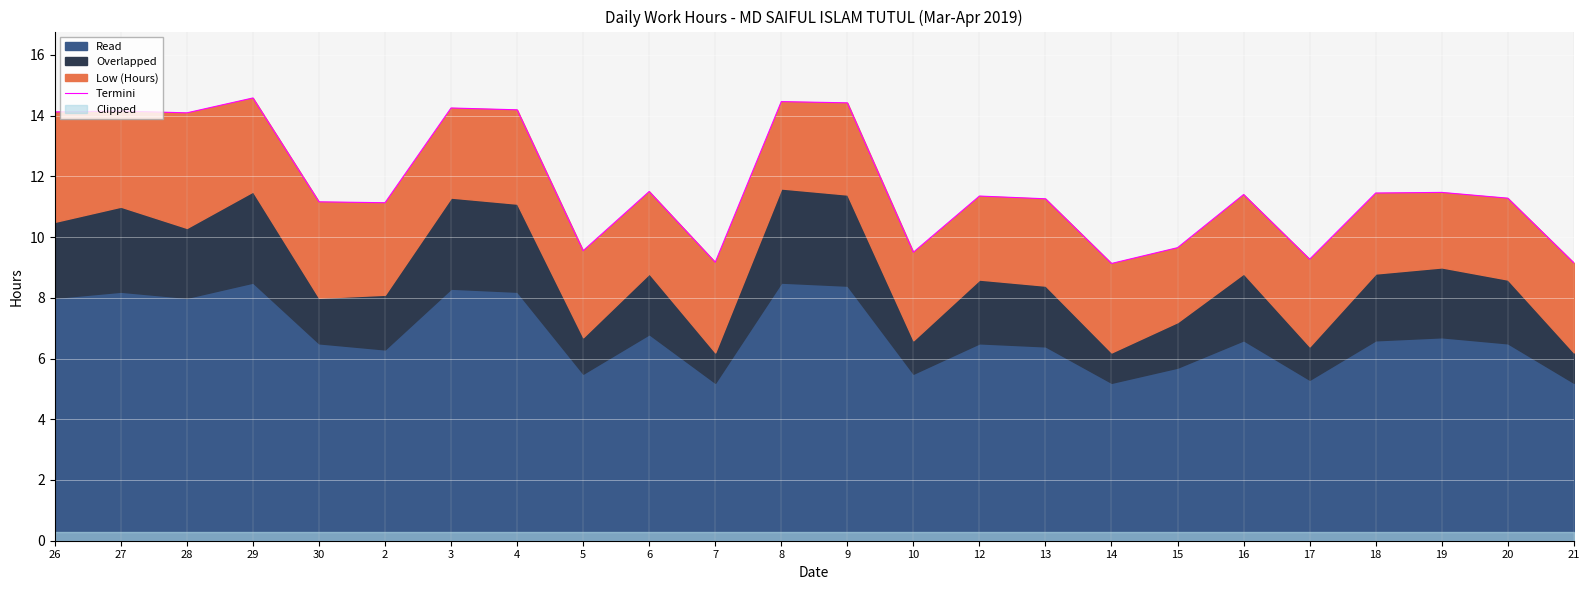

What is the average value?

11.7